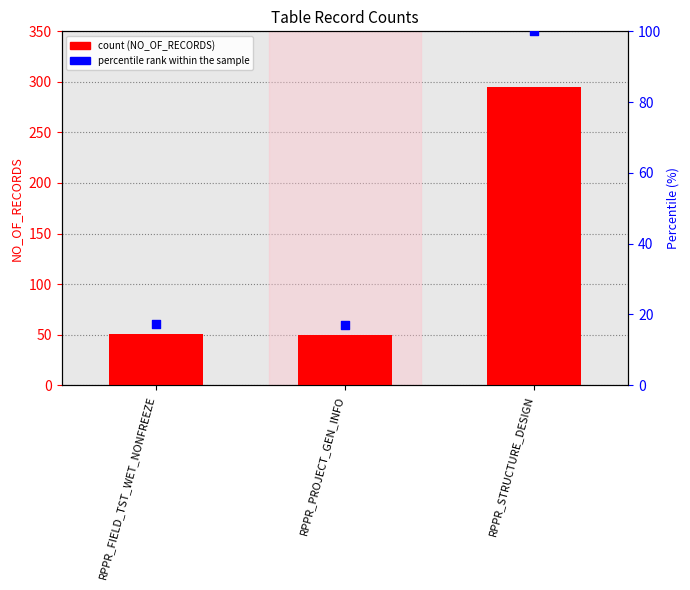

At which category is the sum across all series the highest?

RPPR_STRUCTURE_DESIGN